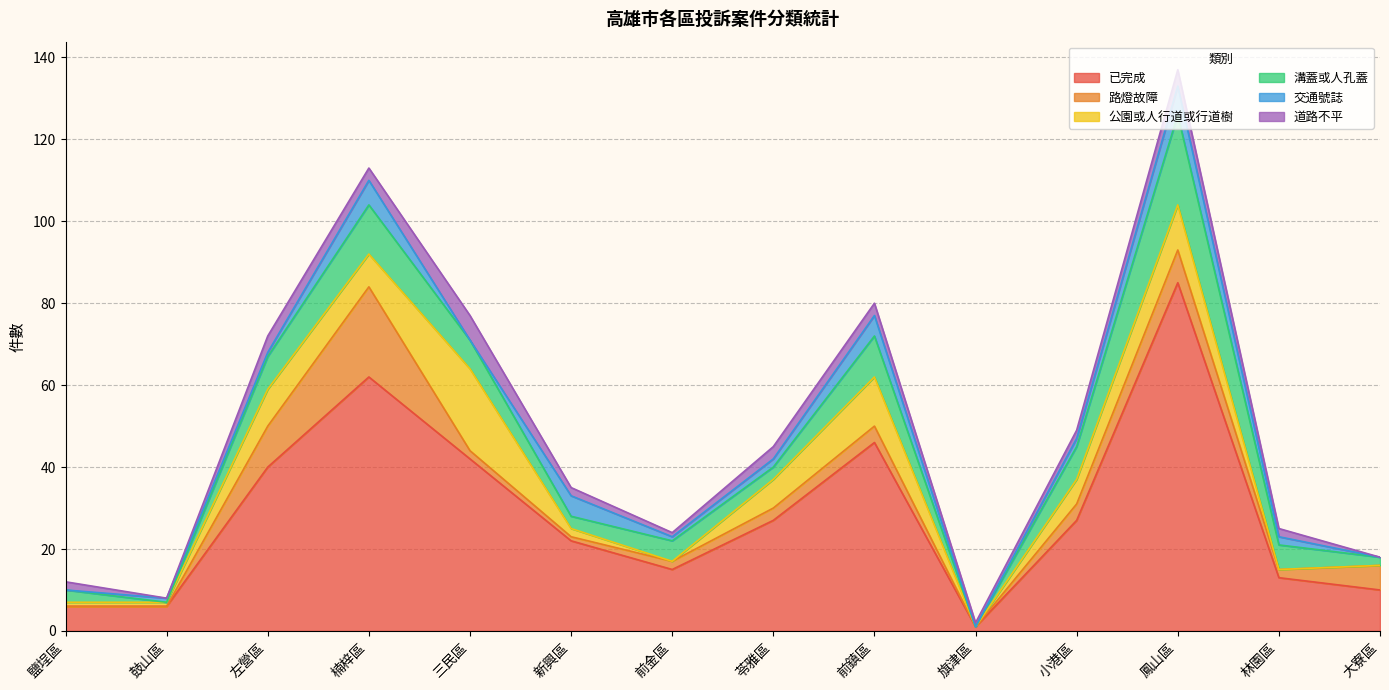

Read the 路燈故障 value at 大寮區.

6